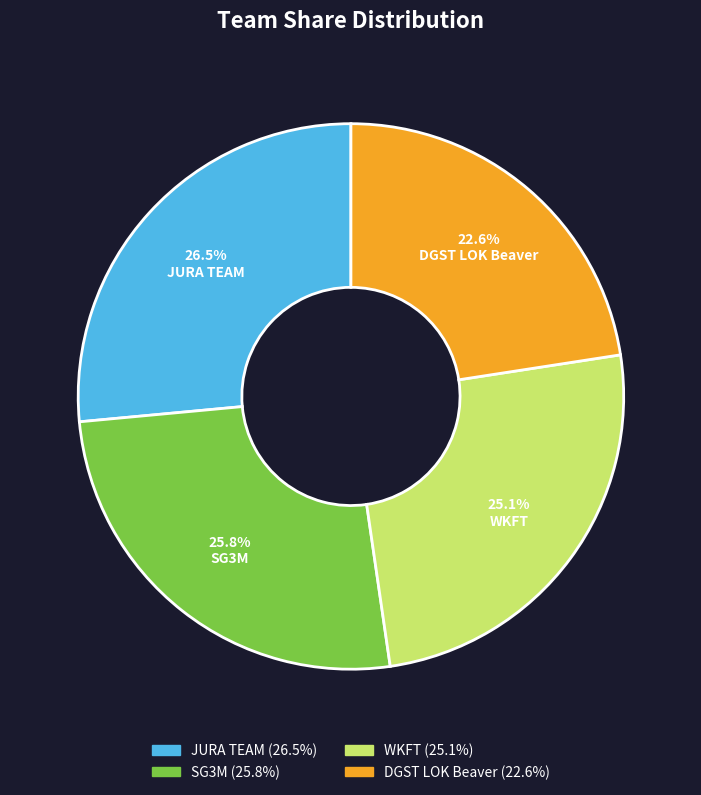

To the nearest percent, what is the difference between the WKFT and JURA TEAM slice percentages?

1%